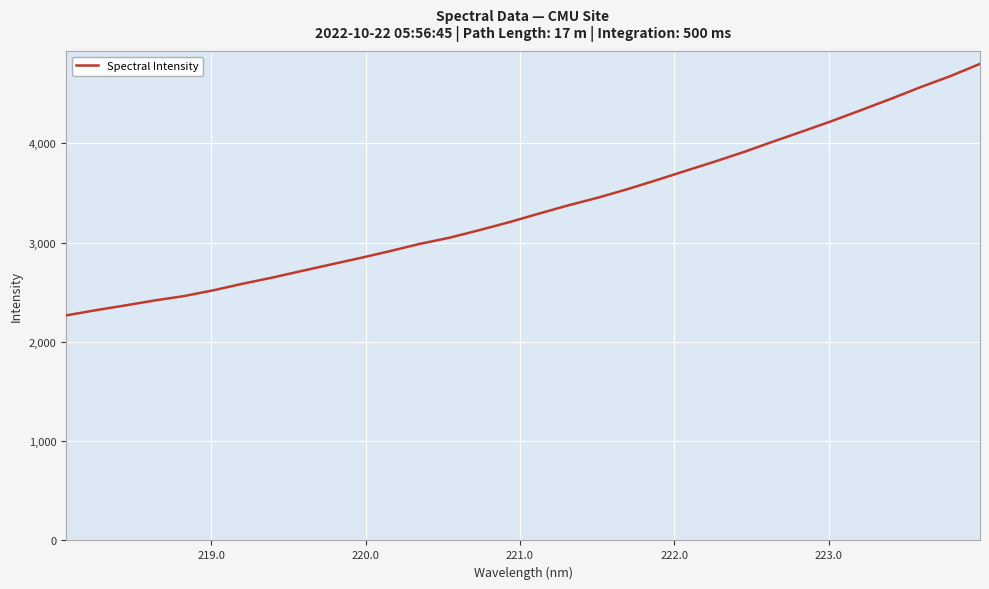

What is the maximum value shown in the chart?

4799.5